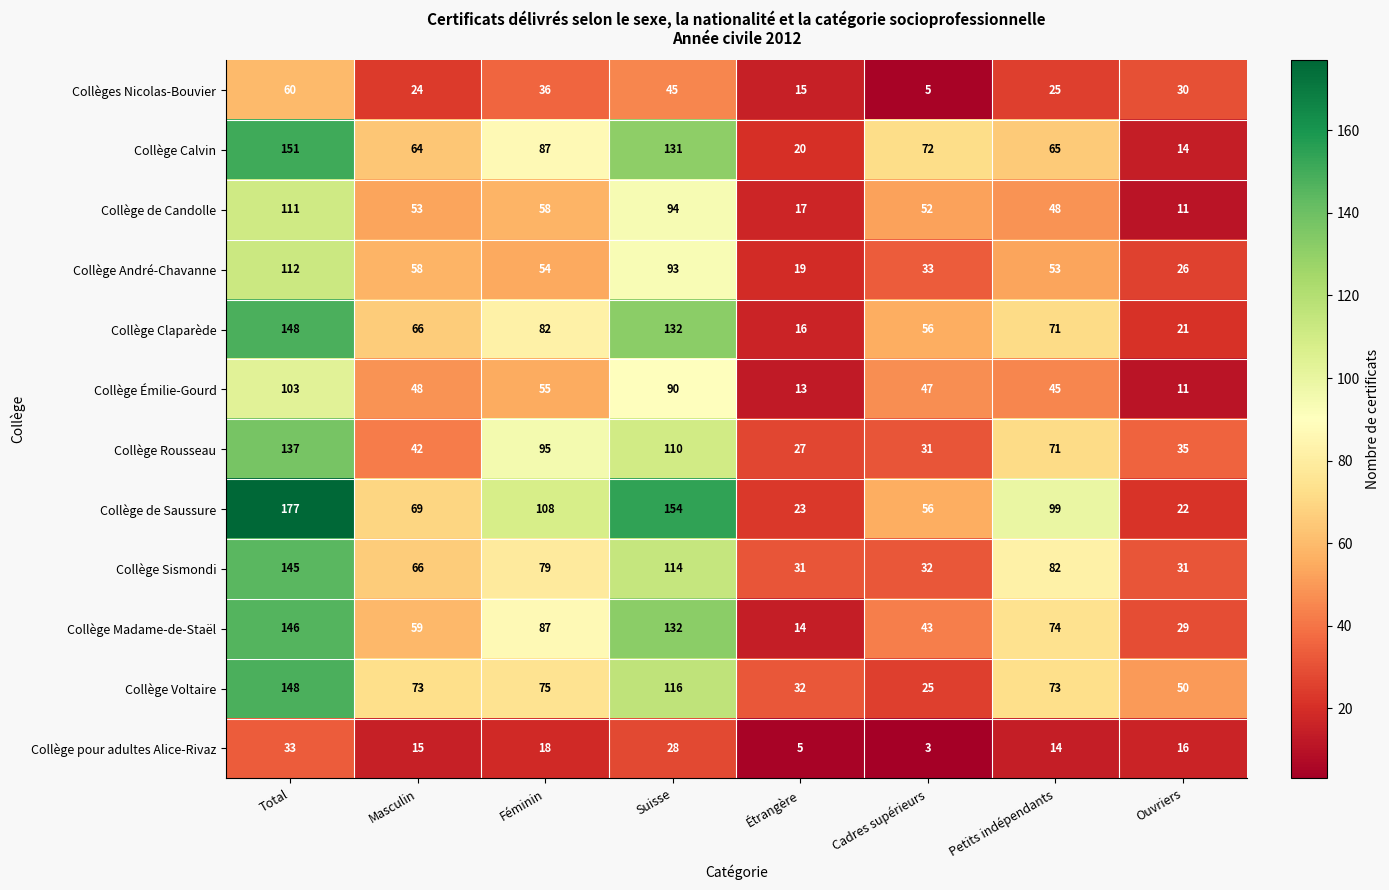

What is the difference between the Collège pour adultes Alice-Rivaz values at Petits indépendants and Féminin?

4